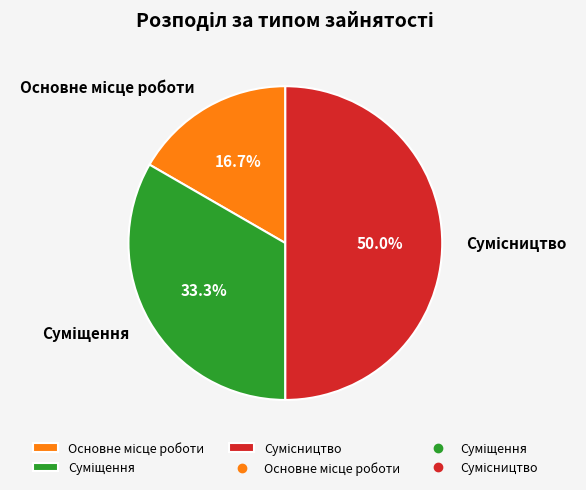

Does Основне місце роботи account for over 50% of the chart?

No